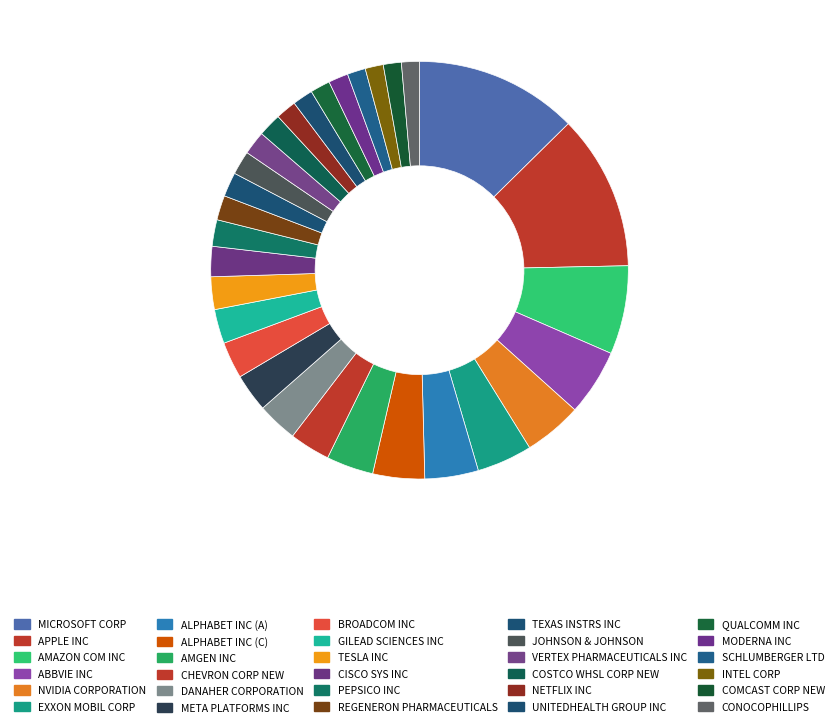

True or false: EXXON MOBIL CORP accounts for 13% of the total.

False